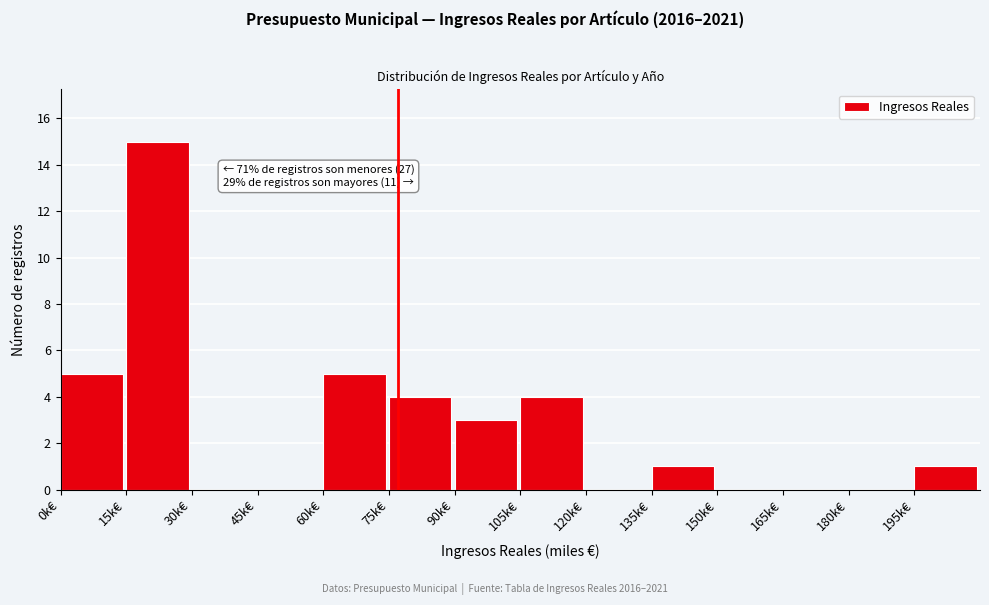

Reading left to right, what are all the values shown in this chart?

0k€=5	15k€=15	30k€=0	45k€=0	60k€=5	75k€=4	90k€=3	105k€=4	120k€=0	135k€=1	150k€=0	165k€=0	180k€=0	195k€=1